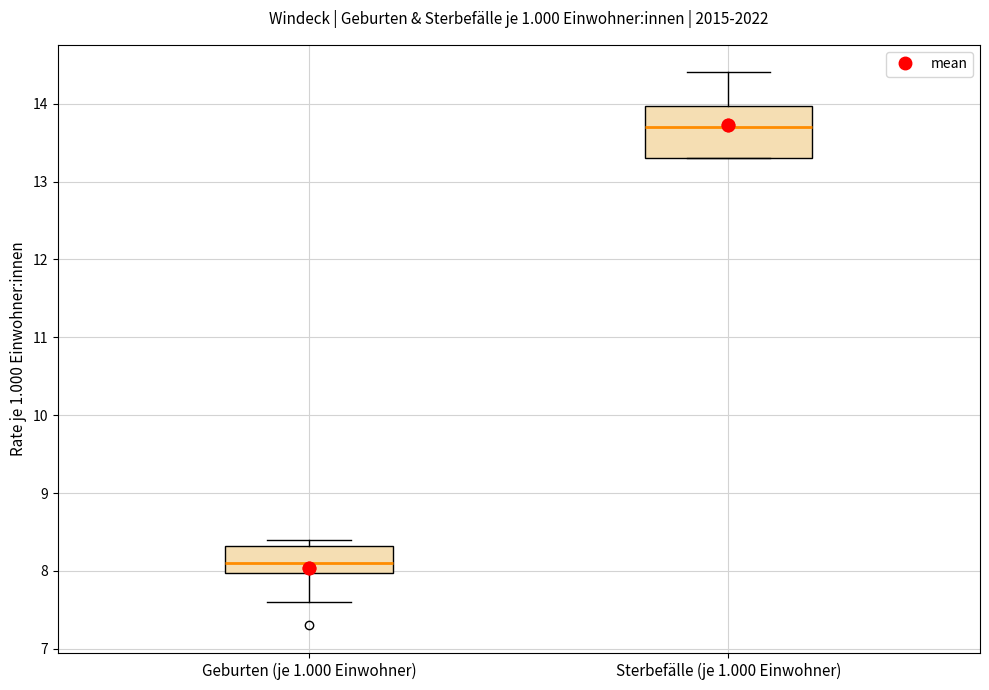

Comparing the boxes themselves (not the whiskers), which one is the tallest?

Sterbefälle (je 1.000 Einwohner)